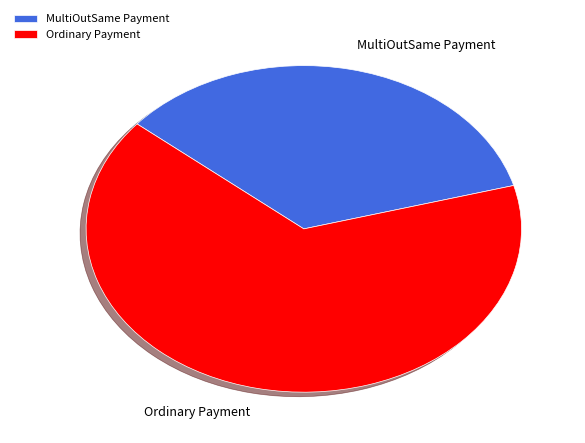

How many slices are in this pie chart?

2